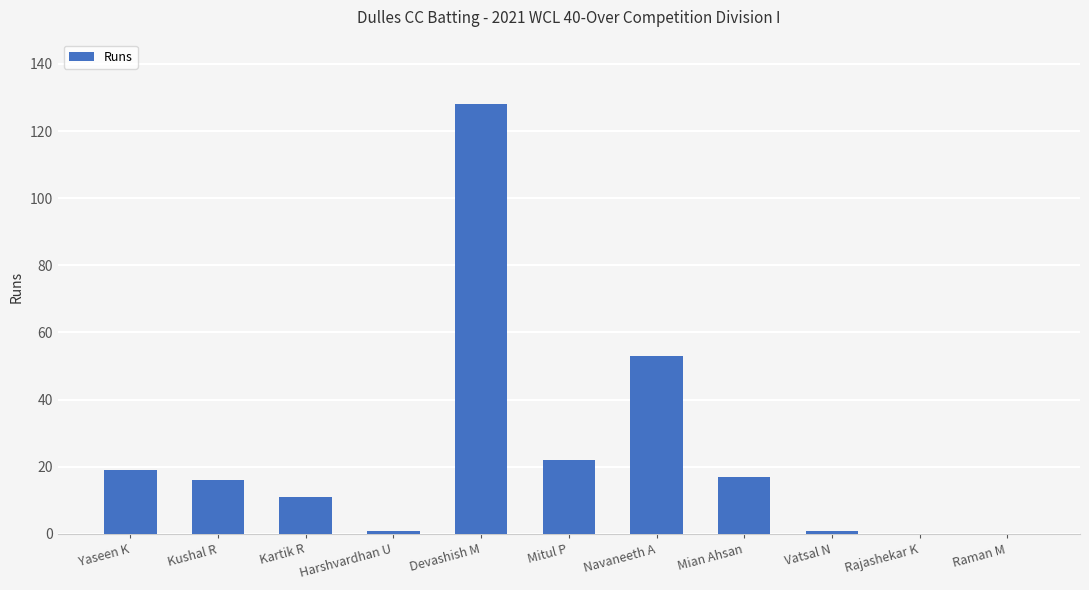

What is the sum of the values at Mitul P and Mian Ahsan?

39